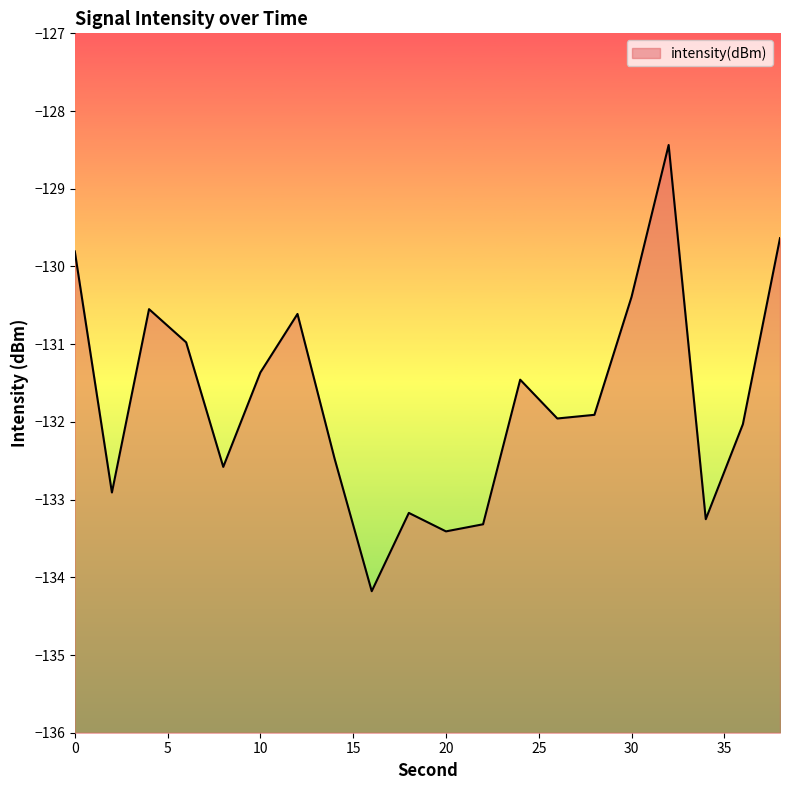

How many lines are shown in the chart?

1